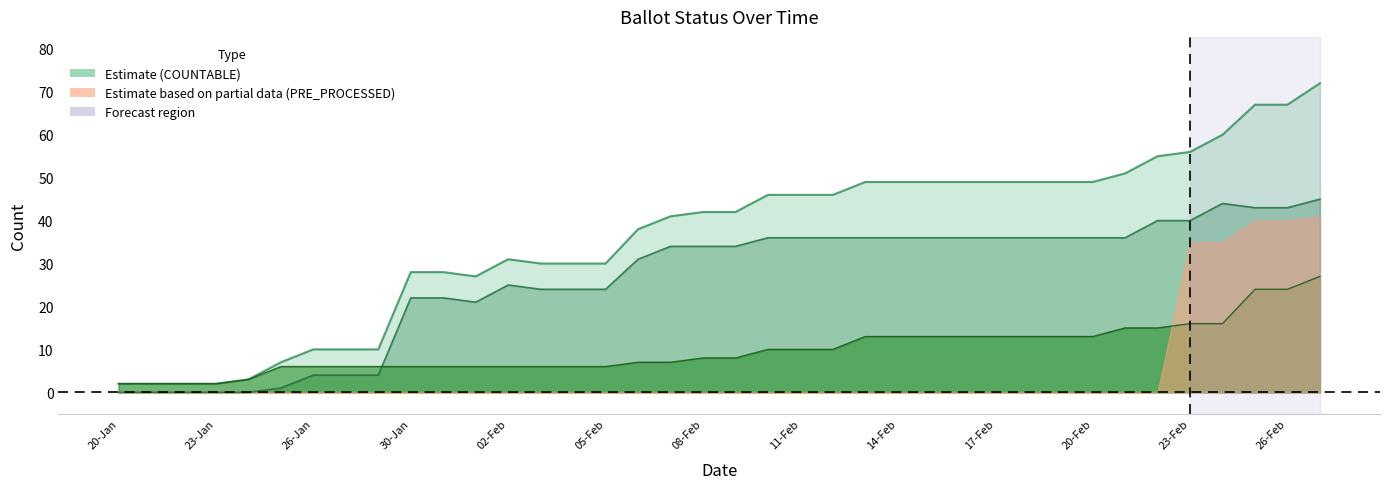

True or false: COUNTABLE line and ON_MACHINE line cross at least once.

False